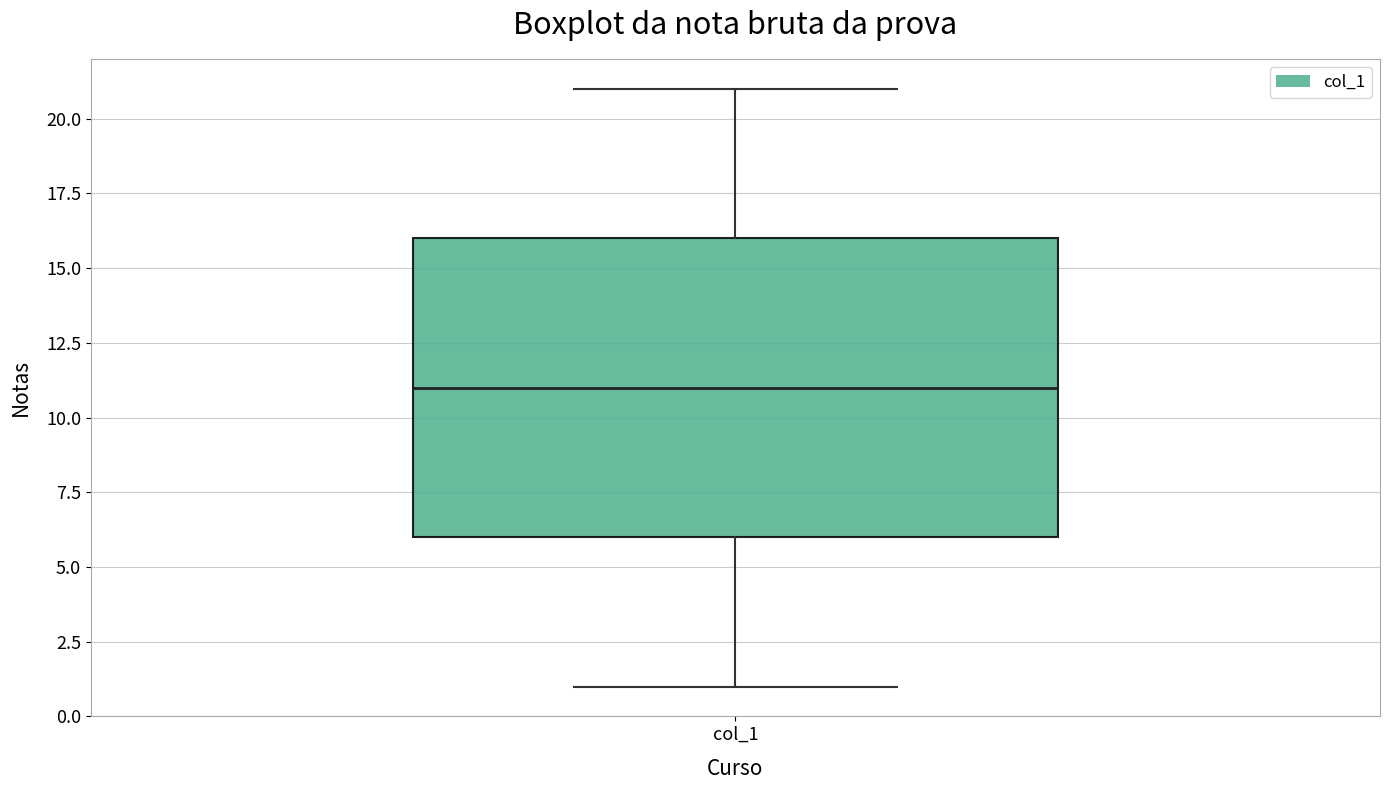

Where does the upper whisker of the box for col_1 end on the y-axis? The values are not printed on the chart, so give them approximately, as read against the axis.

21